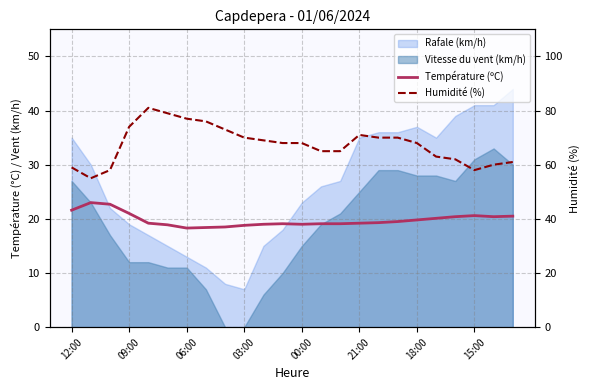

Is the value of Température (ºC) at 16 greater than the value of Humidité (%) at 16?

No